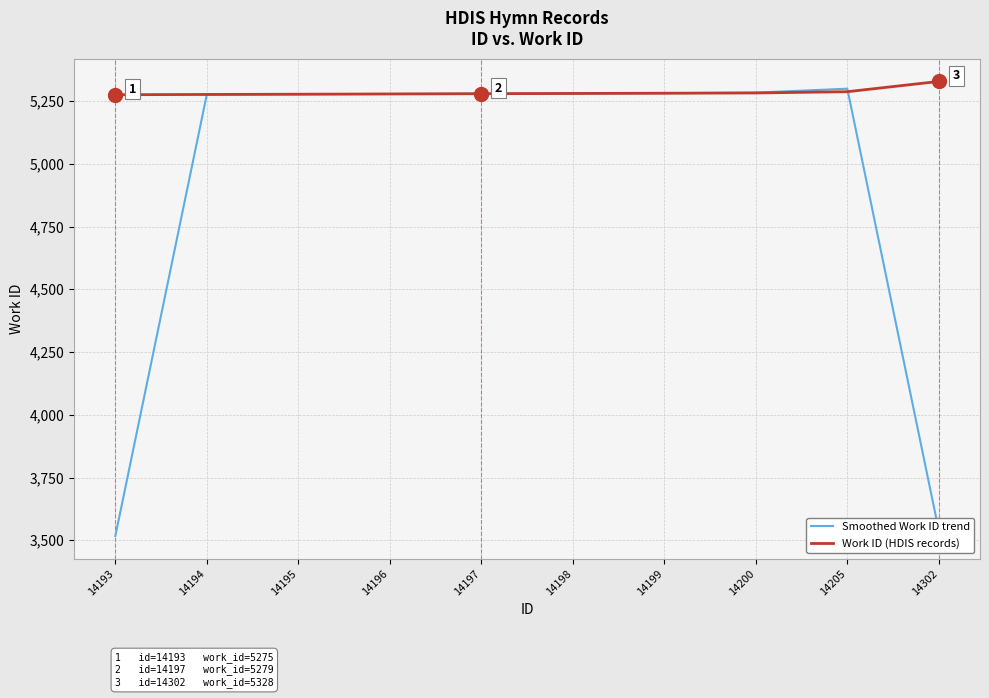

List the series in order of their overall mean, highest first.

Work ID (HDIS records), Smoothed Work ID trend